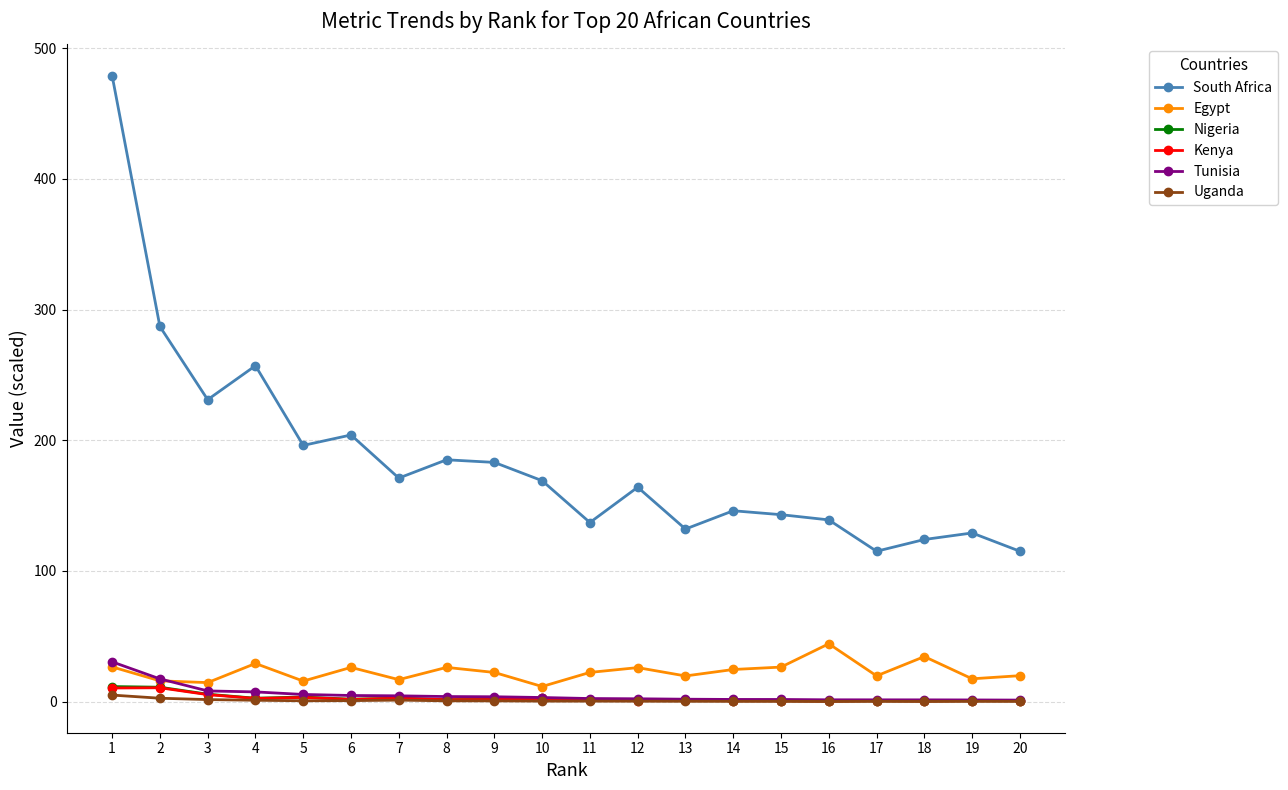

Where is the first local maximum for Egypt?

4